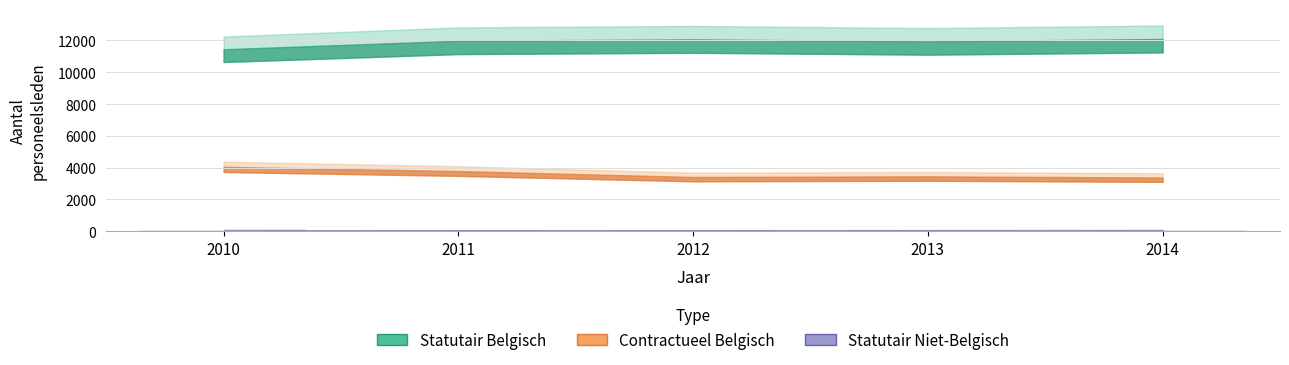

What is the sum of the Statutair Niet-Belgisch values at 2011 and 2013?

132